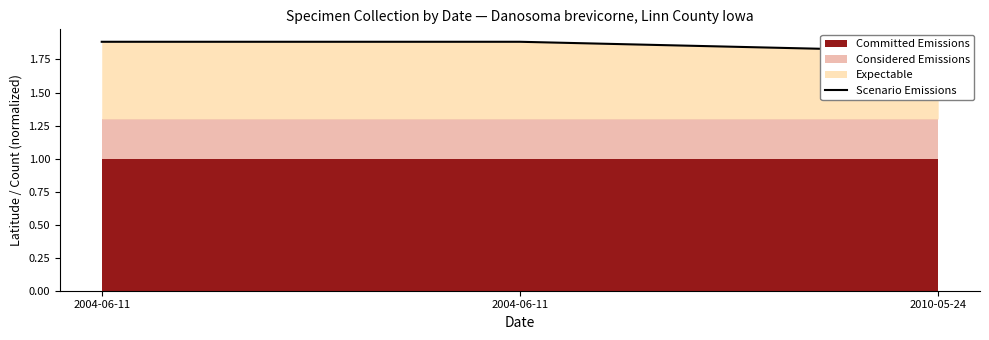

What is the average value?

1.9